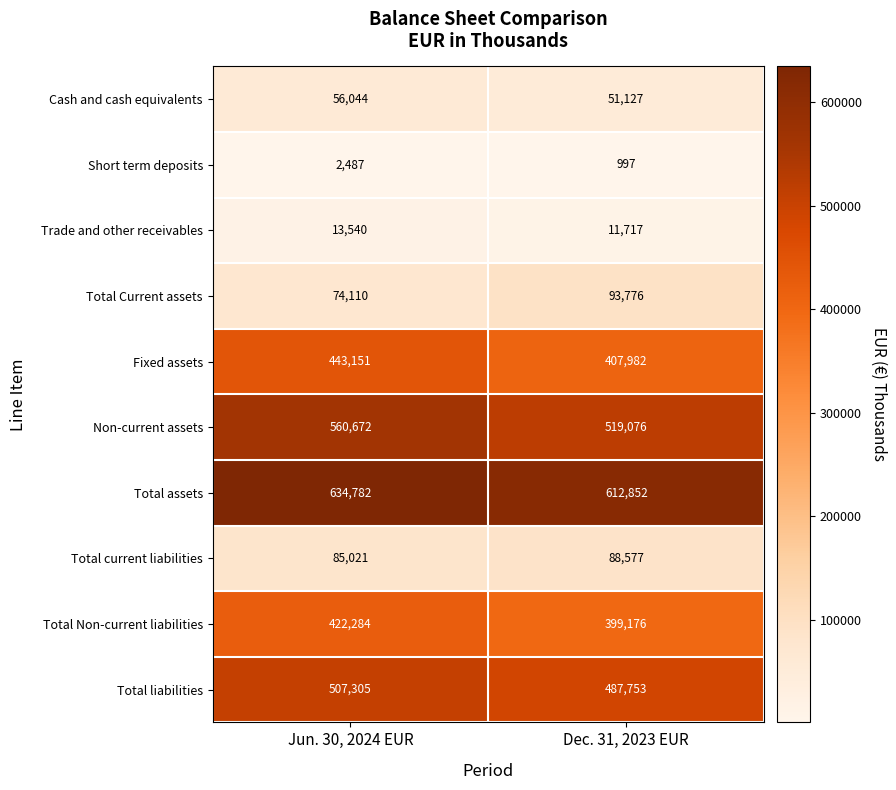

Reading left to right, transcribe all the data shown in this chart.

Cash and cash equivalents: Jun. 30, 2024 EUR=56044	Dec. 31, 2023 EUR=51127
Short term deposits: Jun. 30, 2024 EUR=2487	Dec. 31, 2023 EUR=997
Trade and other receivables: Jun. 30, 2024 EUR=13540	Dec. 31, 2023 EUR=11717
Total Current assets: Jun. 30, 2024 EUR=74110	Dec. 31, 2023 EUR=93776
Fixed assets: Jun. 30, 2024 EUR=443151	Dec. 31, 2023 EUR=407982
Non-current assets: Jun. 30, 2024 EUR=560672	Dec. 31, 2023 EUR=519076
Total assets: Jun. 30, 2024 EUR=634782	Dec. 31, 2023 EUR=612852
Total current liabilities: Jun. 30, 2024 EUR=85021	Dec. 31, 2023 EUR=88577
Total Non-current liabilities: Jun. 30, 2024 EUR=422284	Dec. 31, 2023 EUR=399176
Total liabilities: Jun. 30, 2024 EUR=507305	Dec. 31, 2023 EUR=487753